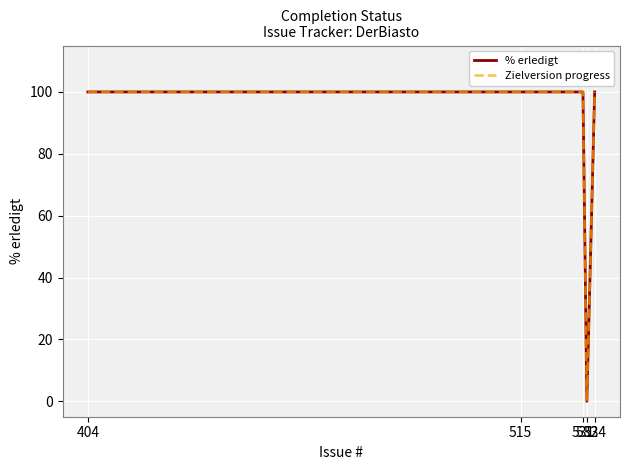

Does the chart have visible grid lines?

Yes